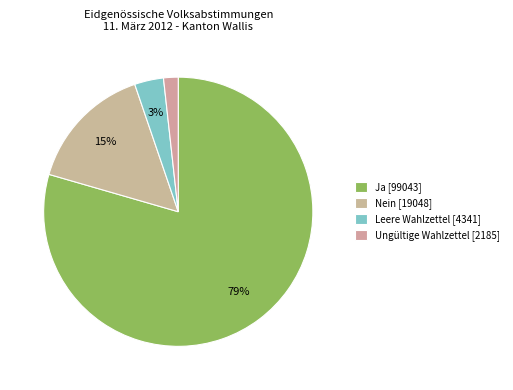

Is it true that Nein is 22% of the pie?

False